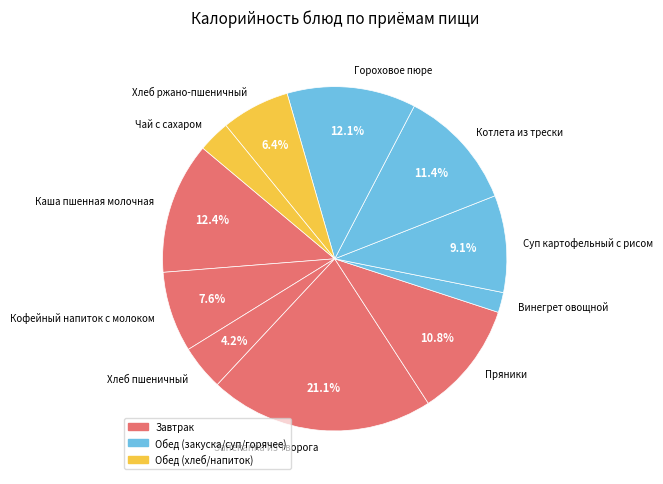

To the nearest percent, what is the combined percentage of Суп картофельный с рисом and Пряники?

20%